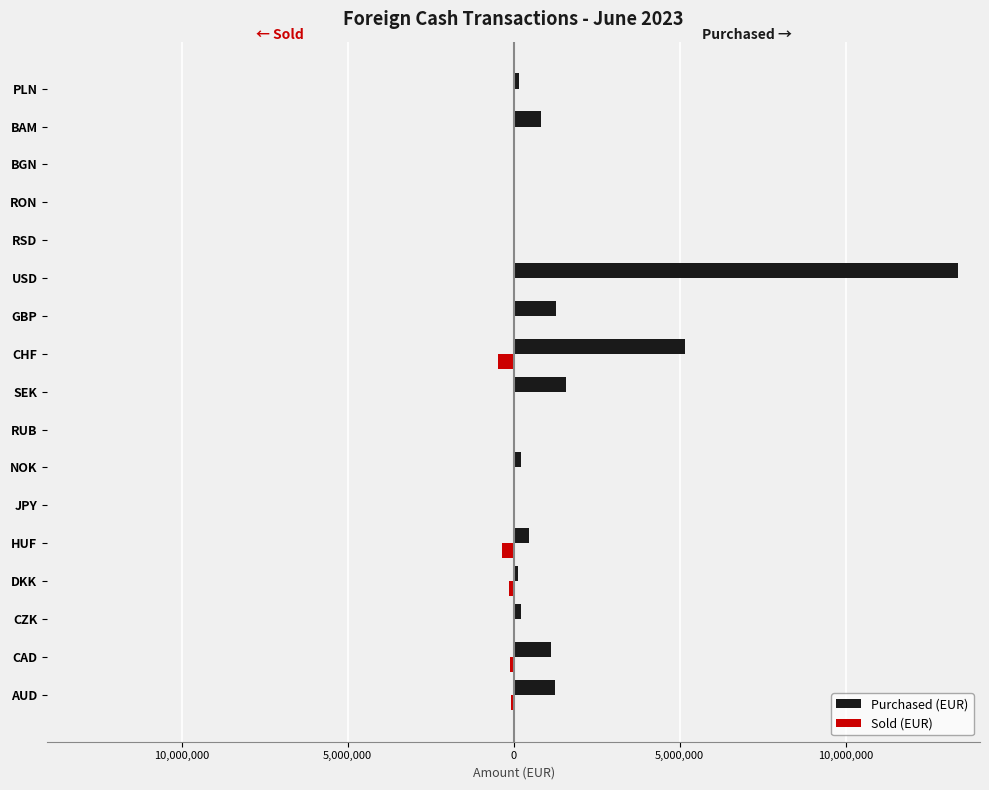

What are all the series names shown in the legend?

Purchased (EUR), Sold (EUR)